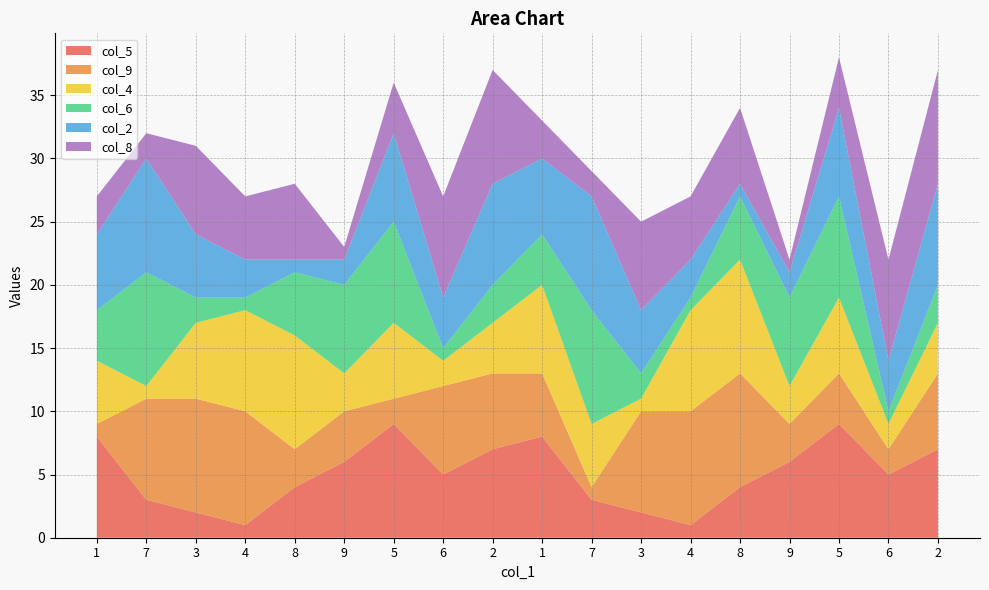

Reading left to right, list all the values displayed in this chart.

col_5: 8	3	2	1	4	6	9	5	7	8	3	2	1	4	6	9	5	7
col_9: 1	8	9	9	3	4	2	7	6	5	1	8	9	9	3	4	2	6
col_4: 5	1	6	8	9	3	6	2	4	7	5	1	8	9	3	6	2	4
col_6: 4	9	2	1	5	7	8	1	3	4	9	2	1	5	7	8	1	3
col_2: 6	9	5	3	1	2	7	4	8	6	9	5	3	1	2	7	4	8
col_8: 3	2	7	5	6	1	4	8	9	3	2	7	5	6	1	4	8	9